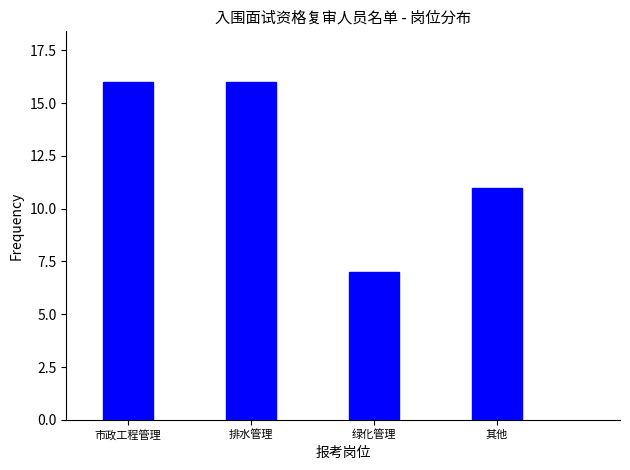

Reading right to left, extract all data points from this chart.

其他=11	绿化管理=7	排水管理=16	市政工程管理=16